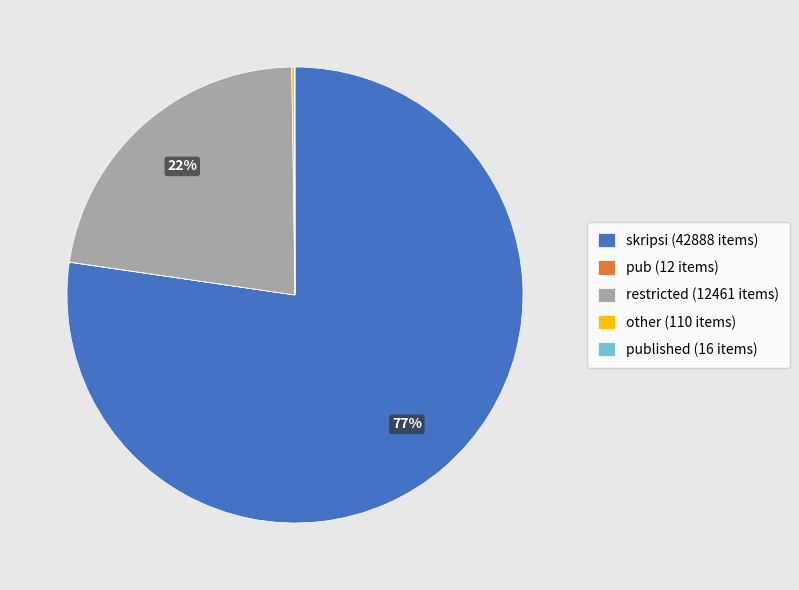

Which category has the biggest portion of the pie?

skripsi (42888 items)